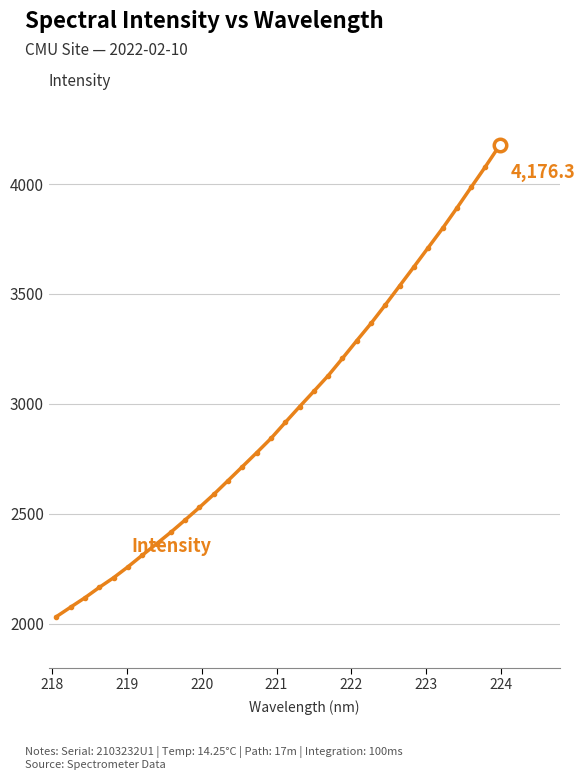

What is the maximum value shown in the chart?

4176.3